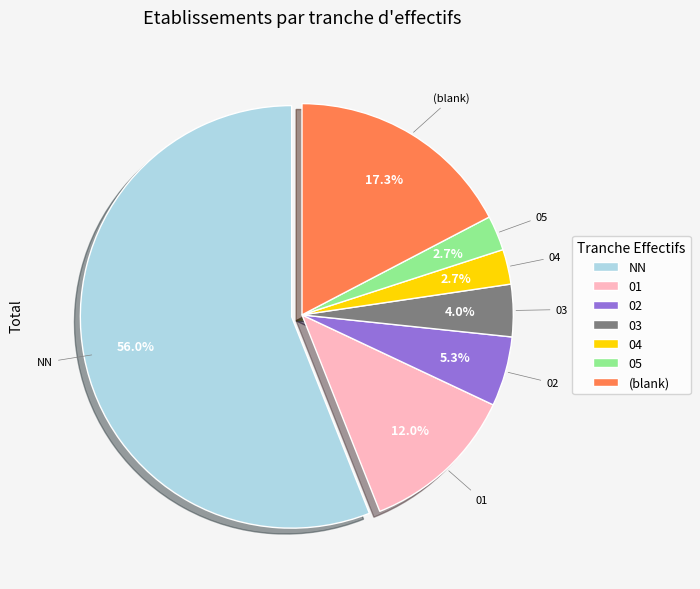

What is the majority slice?

NN